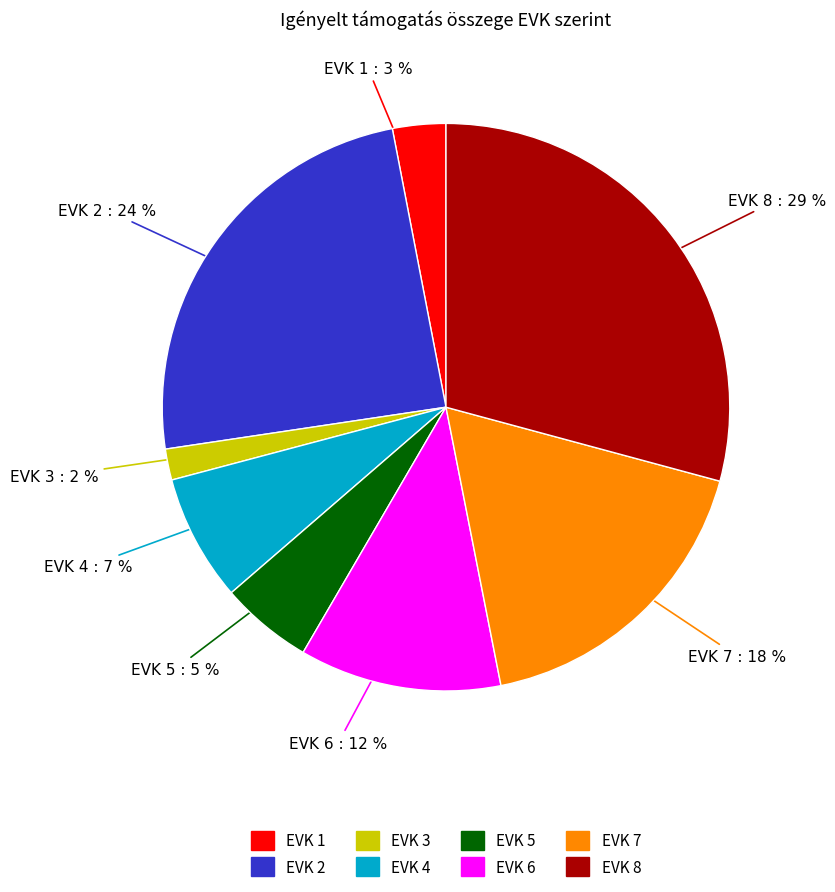

Is there any slice that represents more than half of the pie?

No